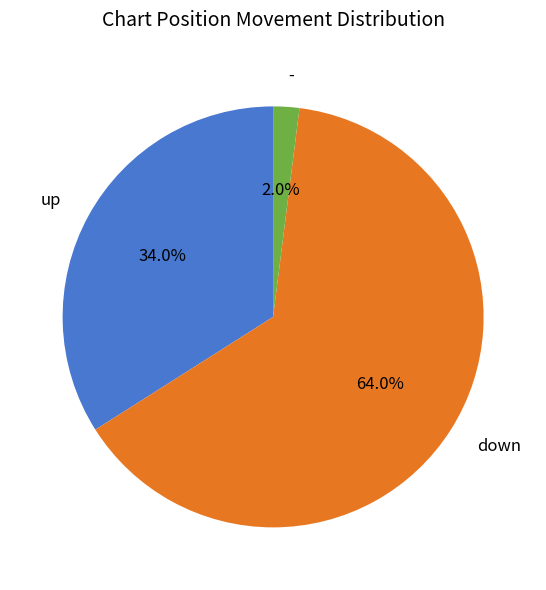

Which slice is the smallest?

-